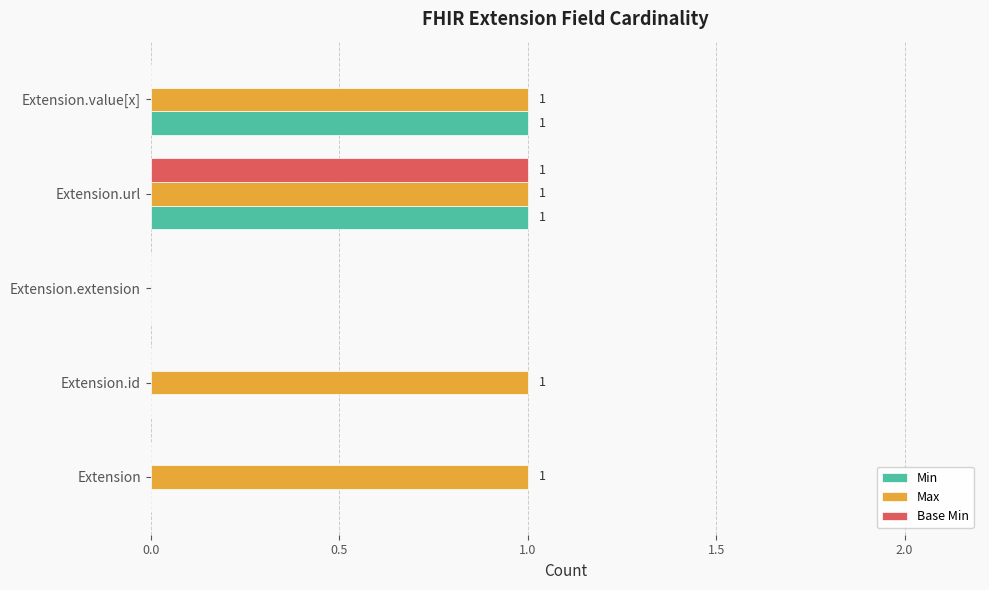

The Base Min series shows 1 at Extension.url. True or false?

True